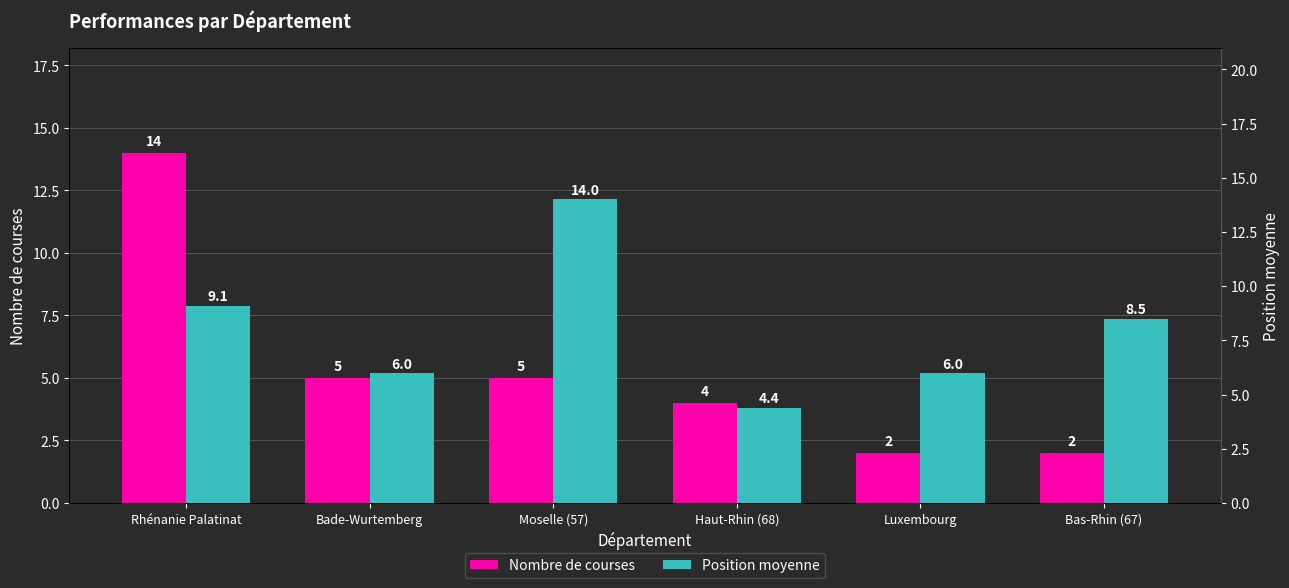

Does the chart contain stacked bars?

No